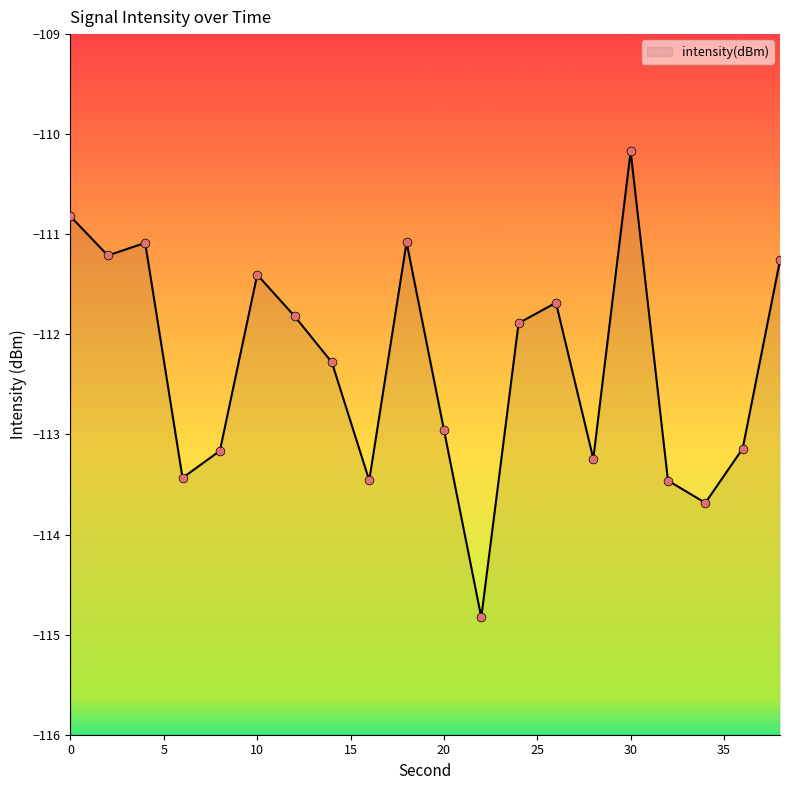

Which has a higher value, 18 or 16?

18